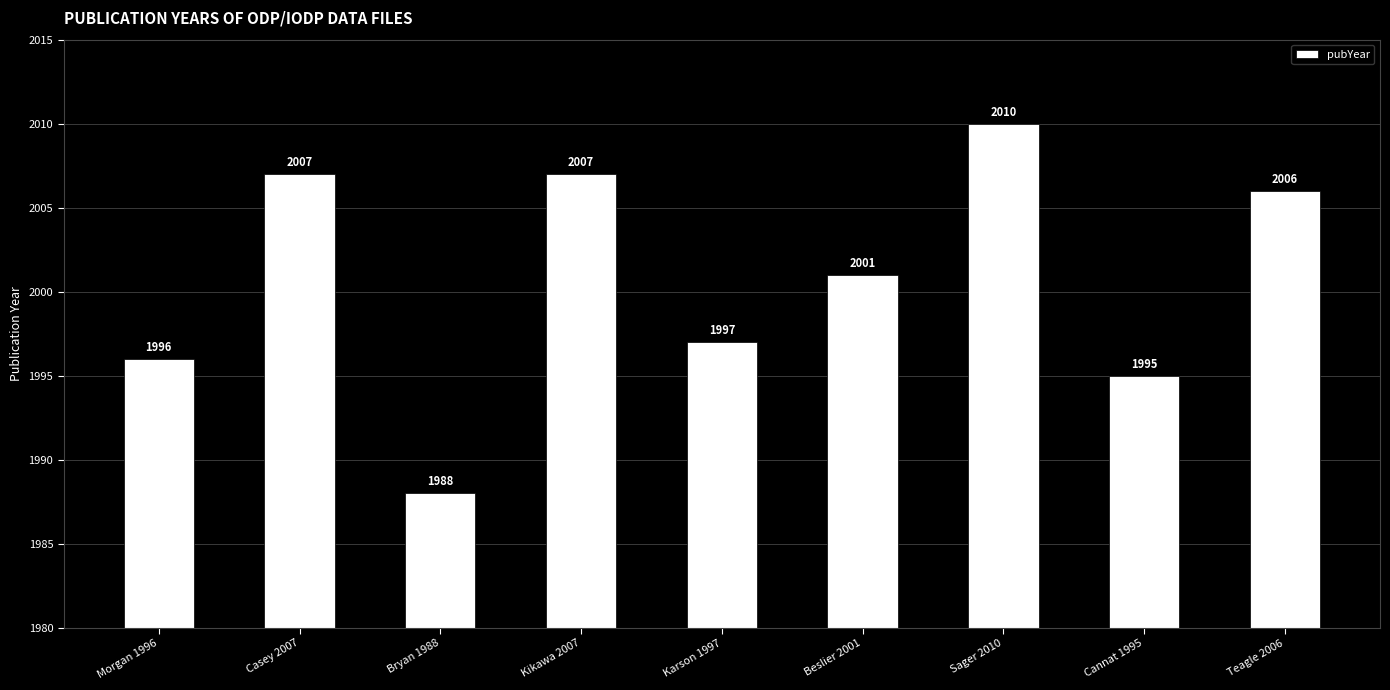

The value at Beslier 2001 is 1251. True or false?

False